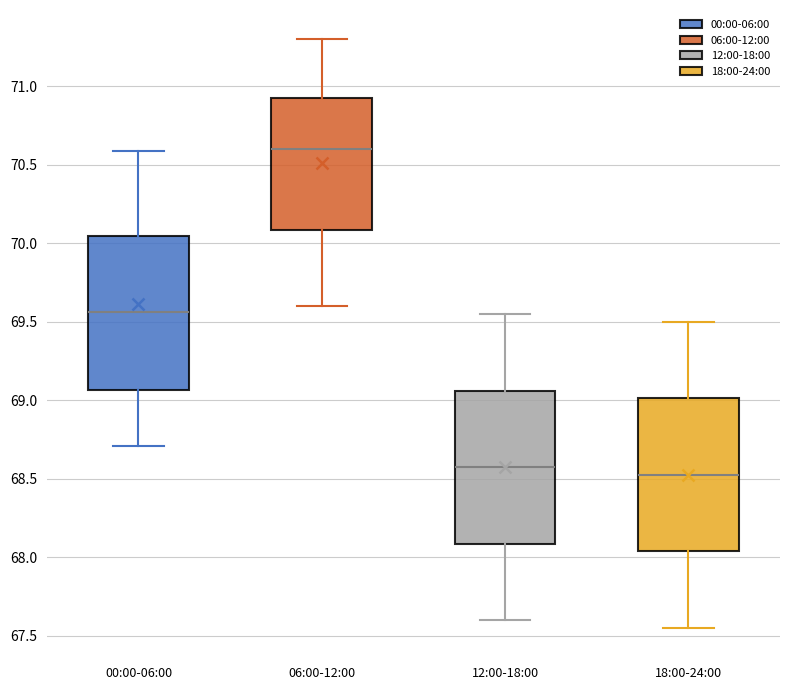

Which box has the highest median line?

06:00-12:00